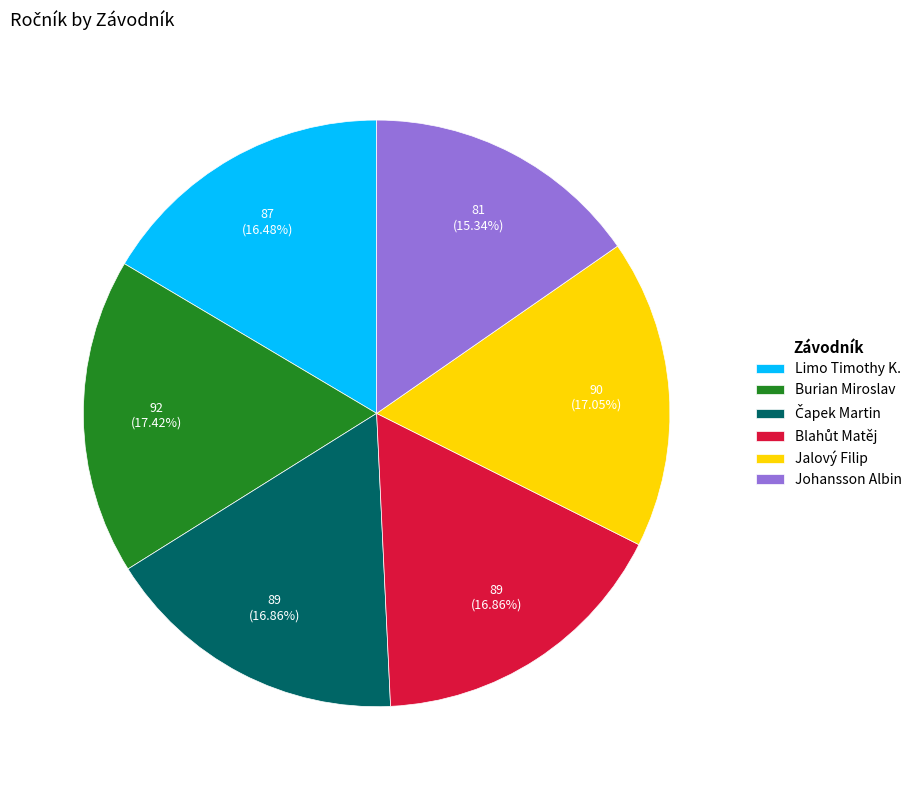

Is Jalový Filip the majority of the pie?

No